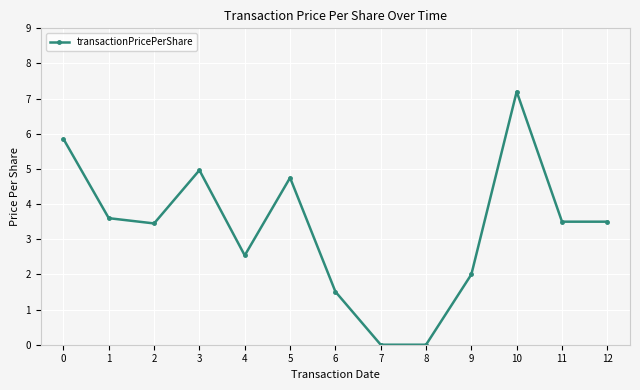

The chart shows a value of 2.5 at 8. True or false?

False